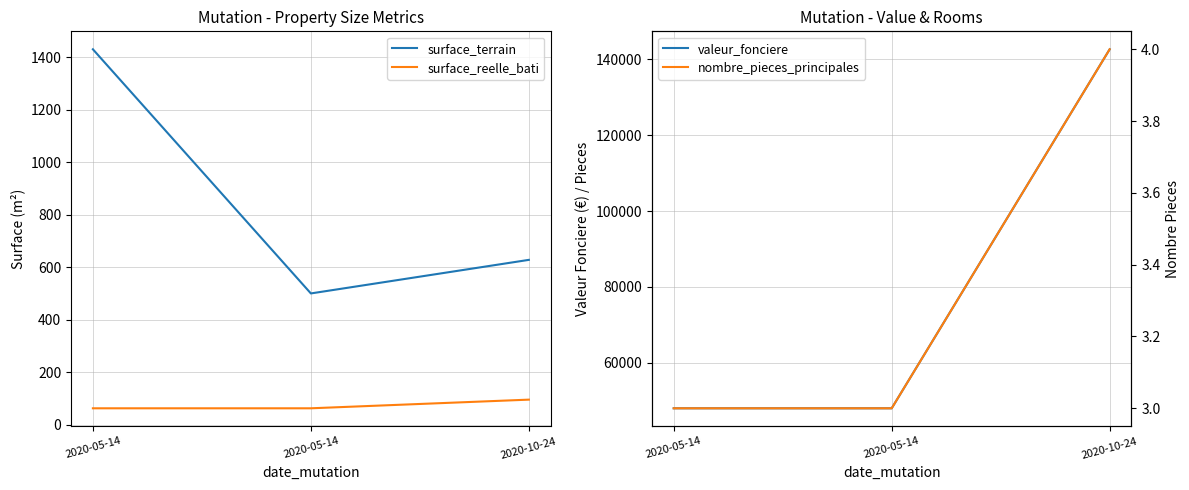

Which category has the lowest value in the surface_reelle_bati series?

2020-05-14